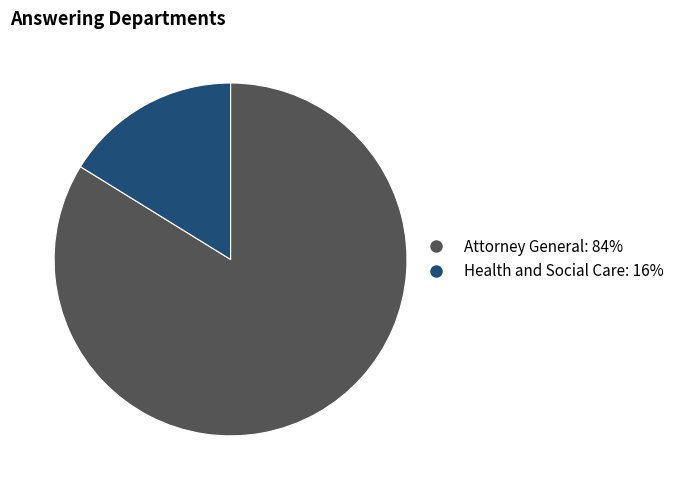

The Attorney General slice represents 70% of the pie. True or false?

False